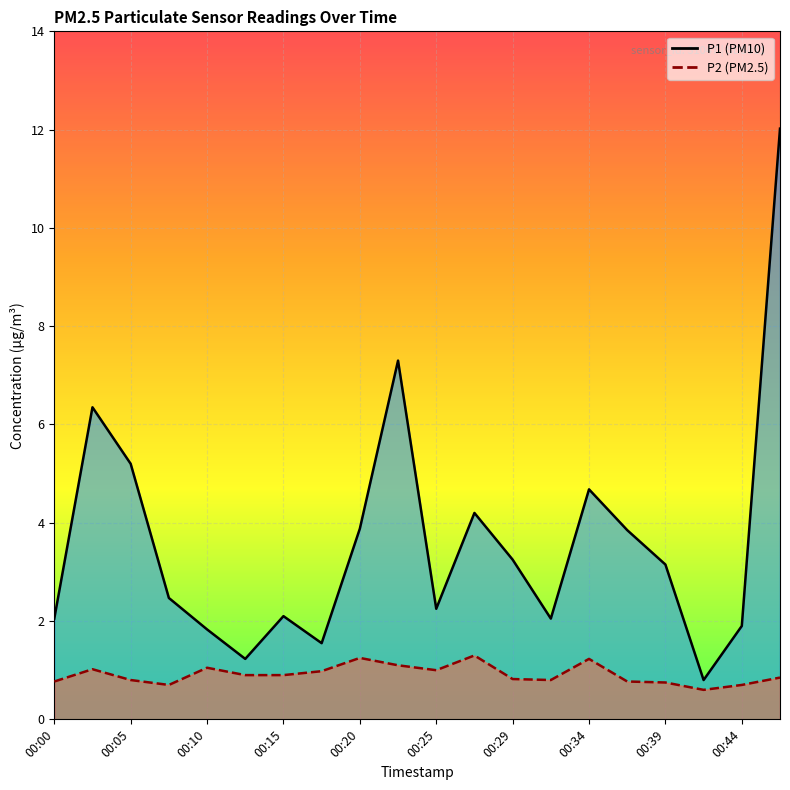

Is it true that P2 equals 0.7 at 00:03?

False